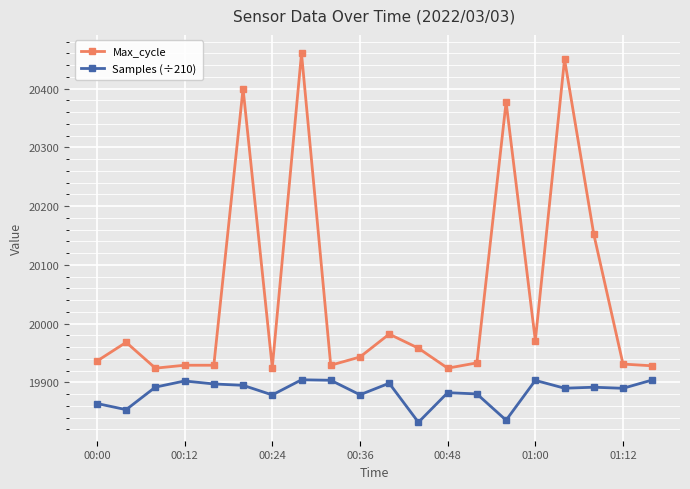

Does the chart have visible grid lines?

Yes